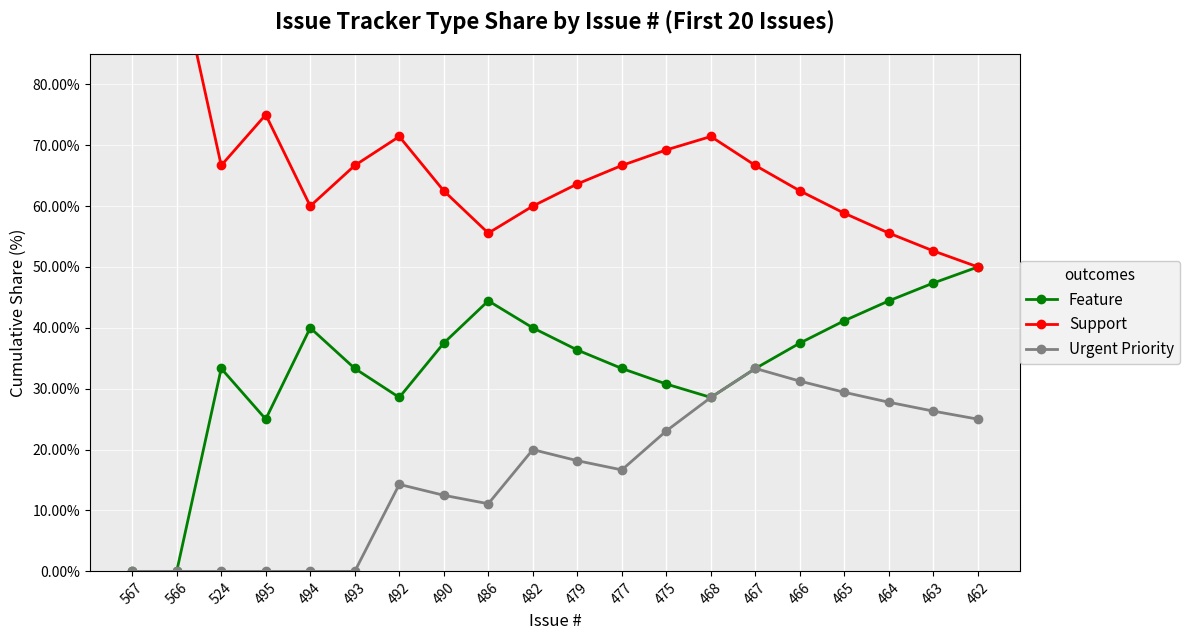

Which series has the largest range (max minus min)?

Feature